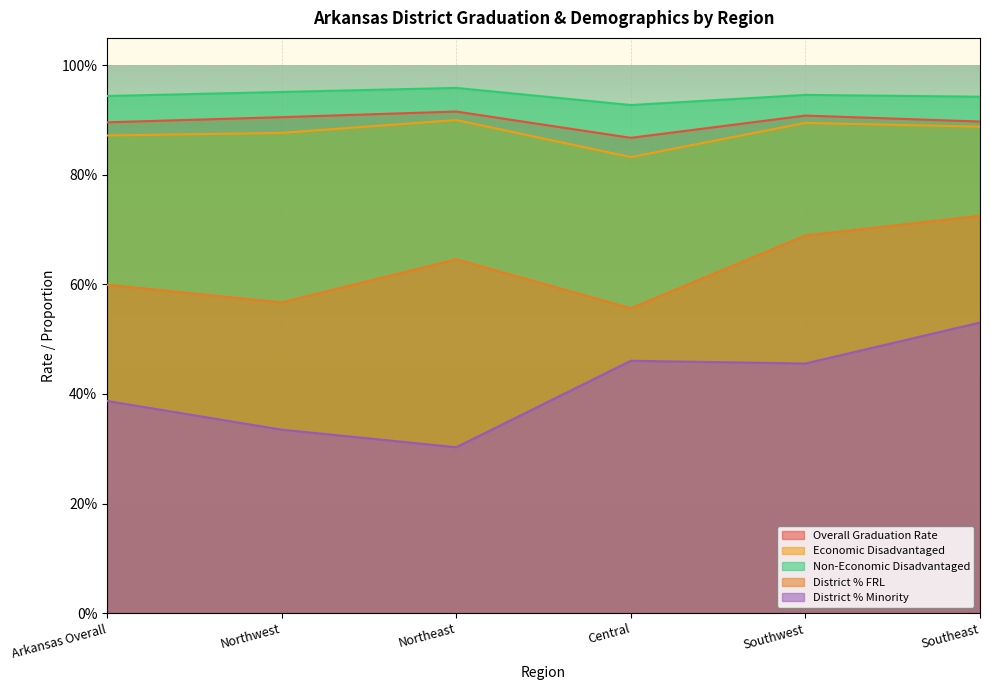

At which category does Overall Graduation Rate reach its first local peak?

Northeast